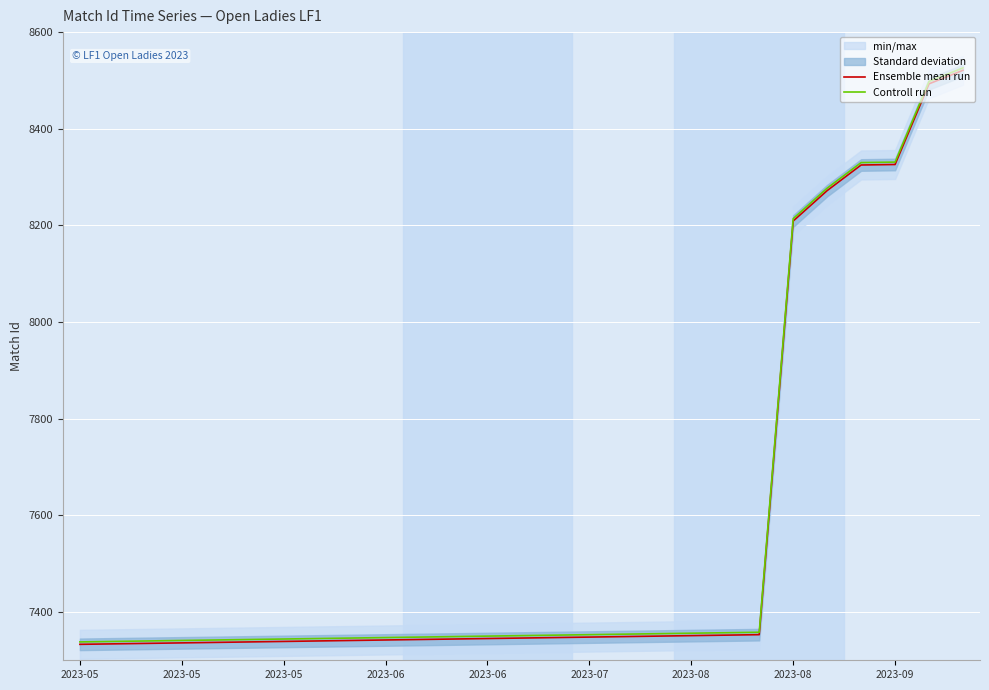

What is the smallest value displayed?

7333